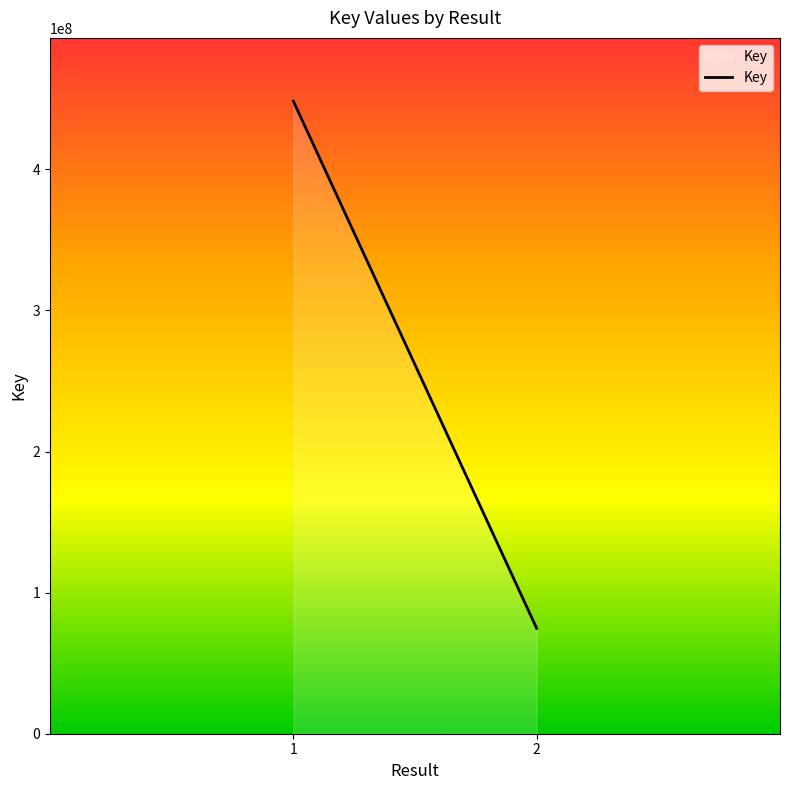

What is the greatest value displayed?

448308037